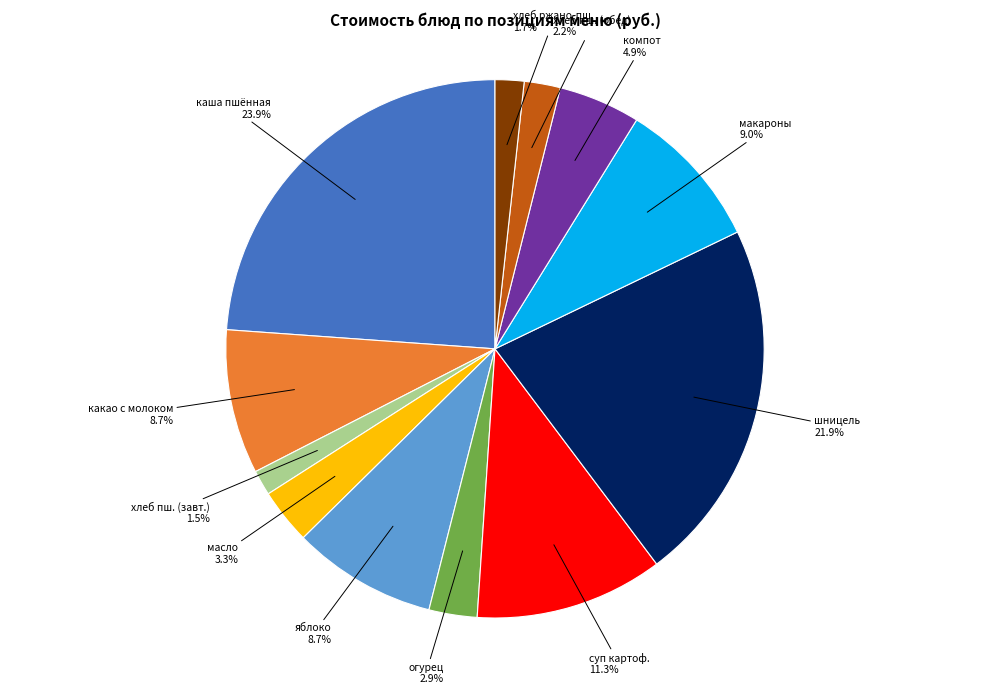

Which category has the biggest portion of the pie?

каша пшённая